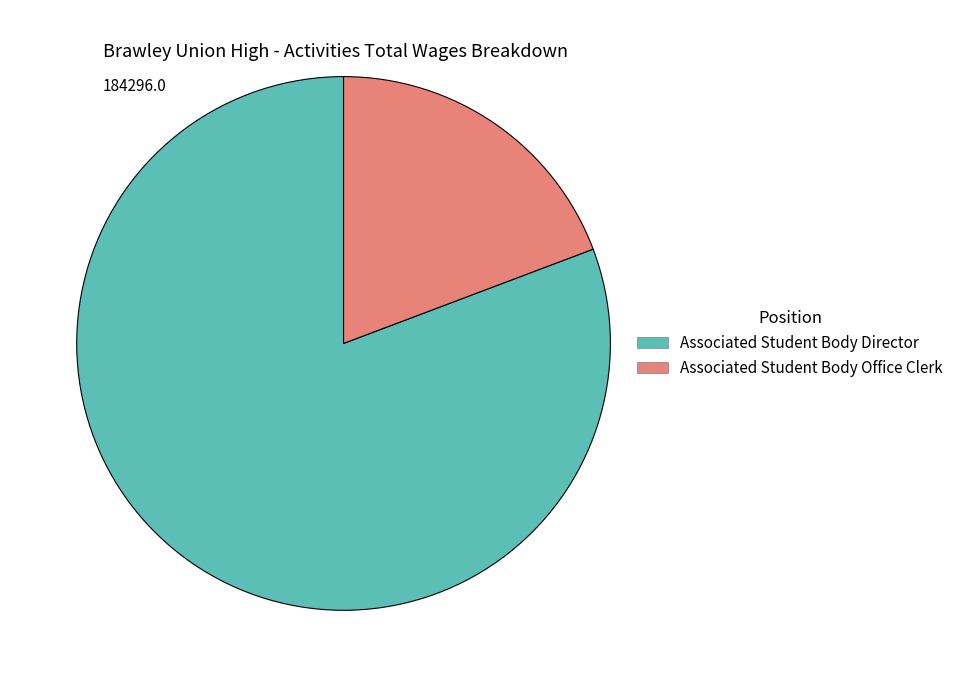

Which slice is the largest?

Associated Student Body Director